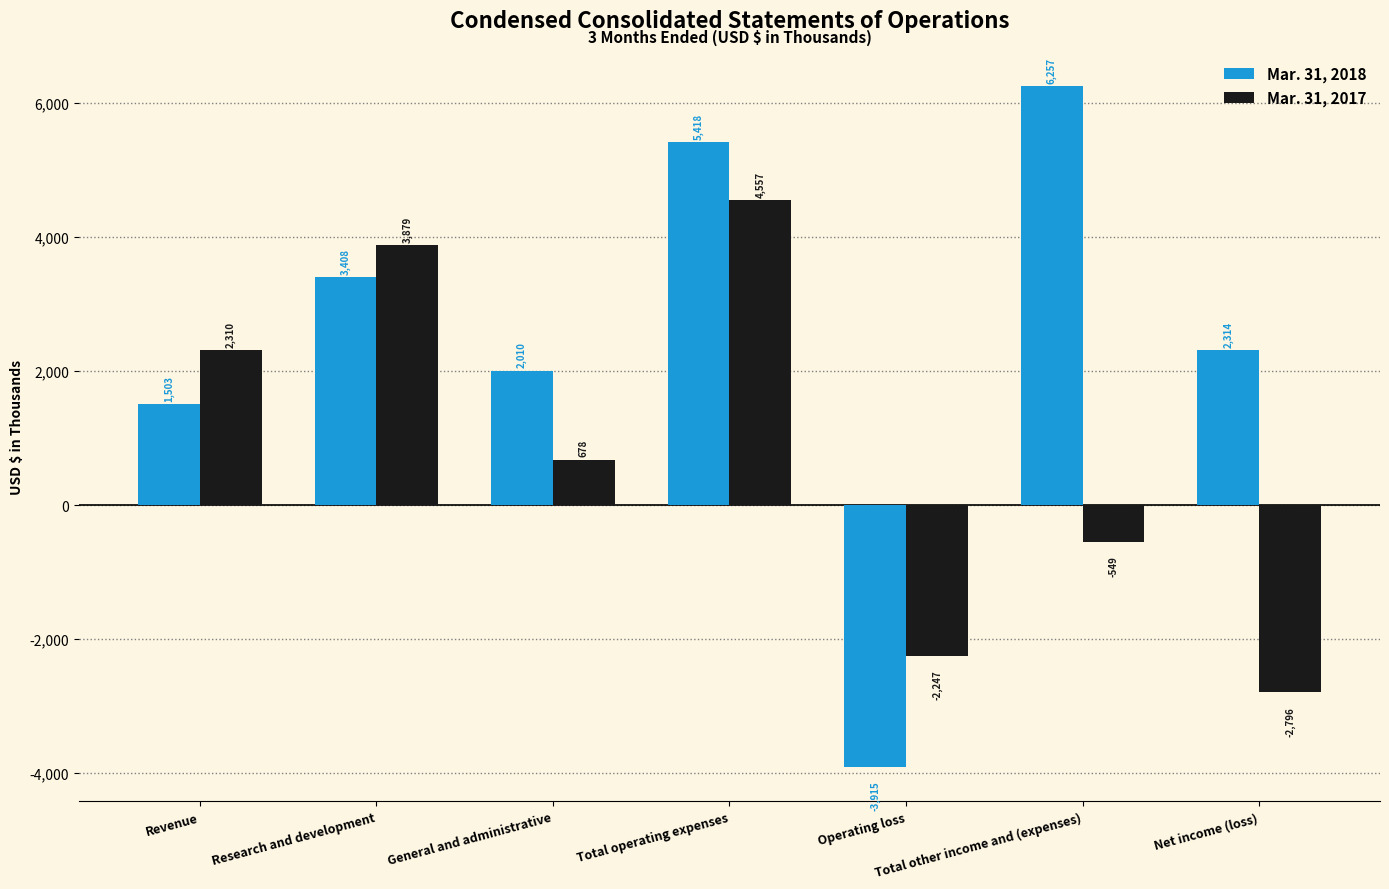

What is the difference between the highest and lowest values at General and administrative?

1332